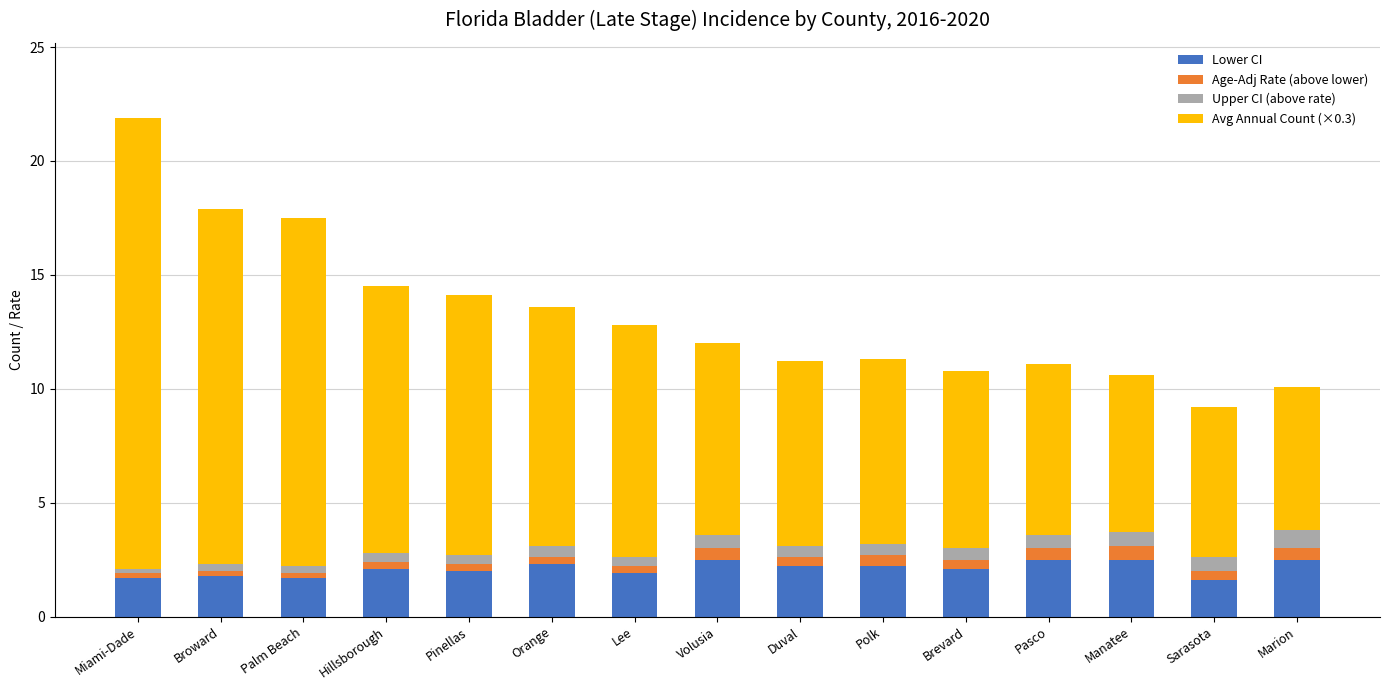

What is the sum of all Lower CI values?

31.6